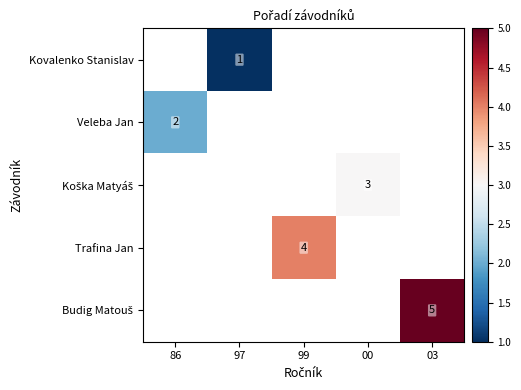

List the series in order of their overall mean, lowest first.

Kovalenko Stanislav, Veleba Jan, Koška Matyáš, Trafina Jan, Budig Matouš